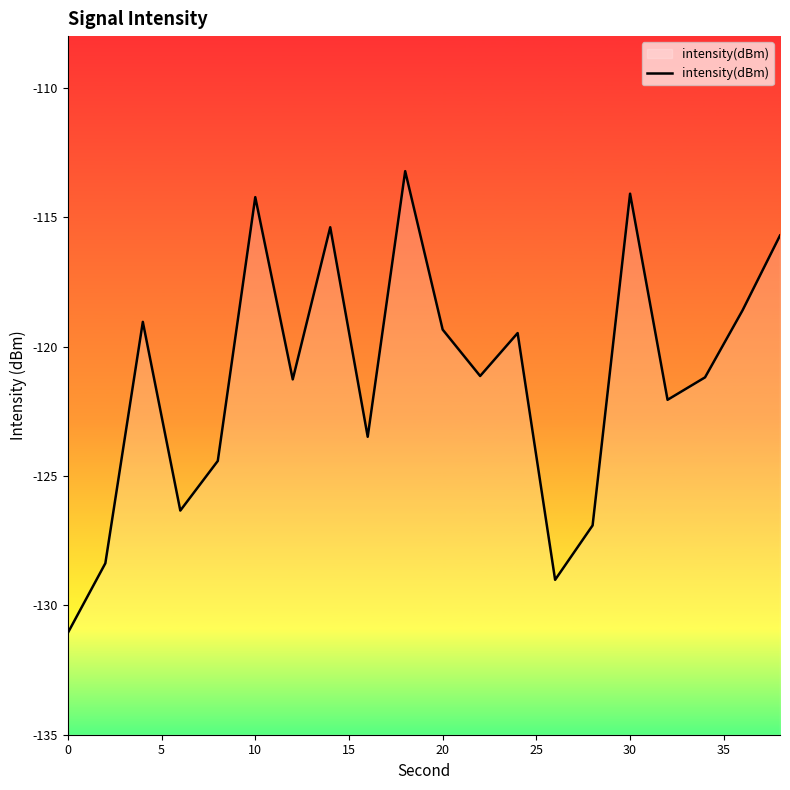

What is the sum of all values?

-2424.3